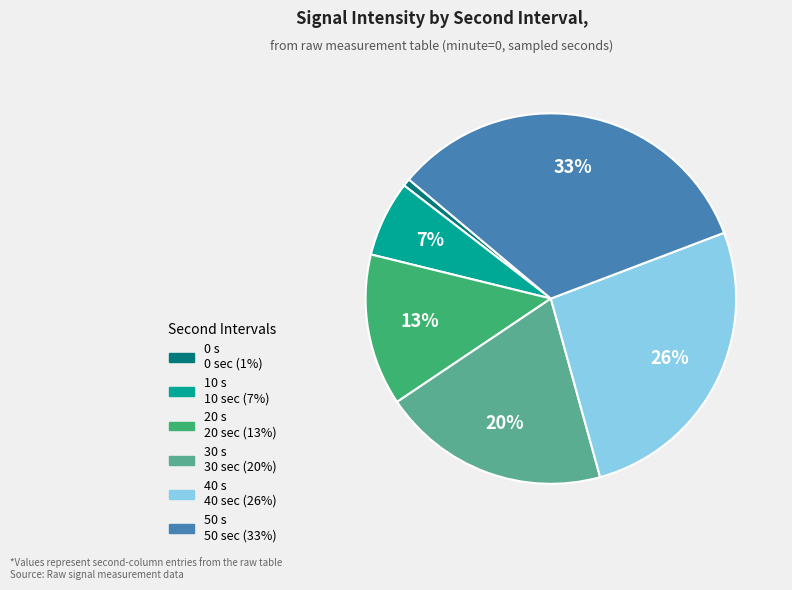

Between 50 and 40, which is larger?

50